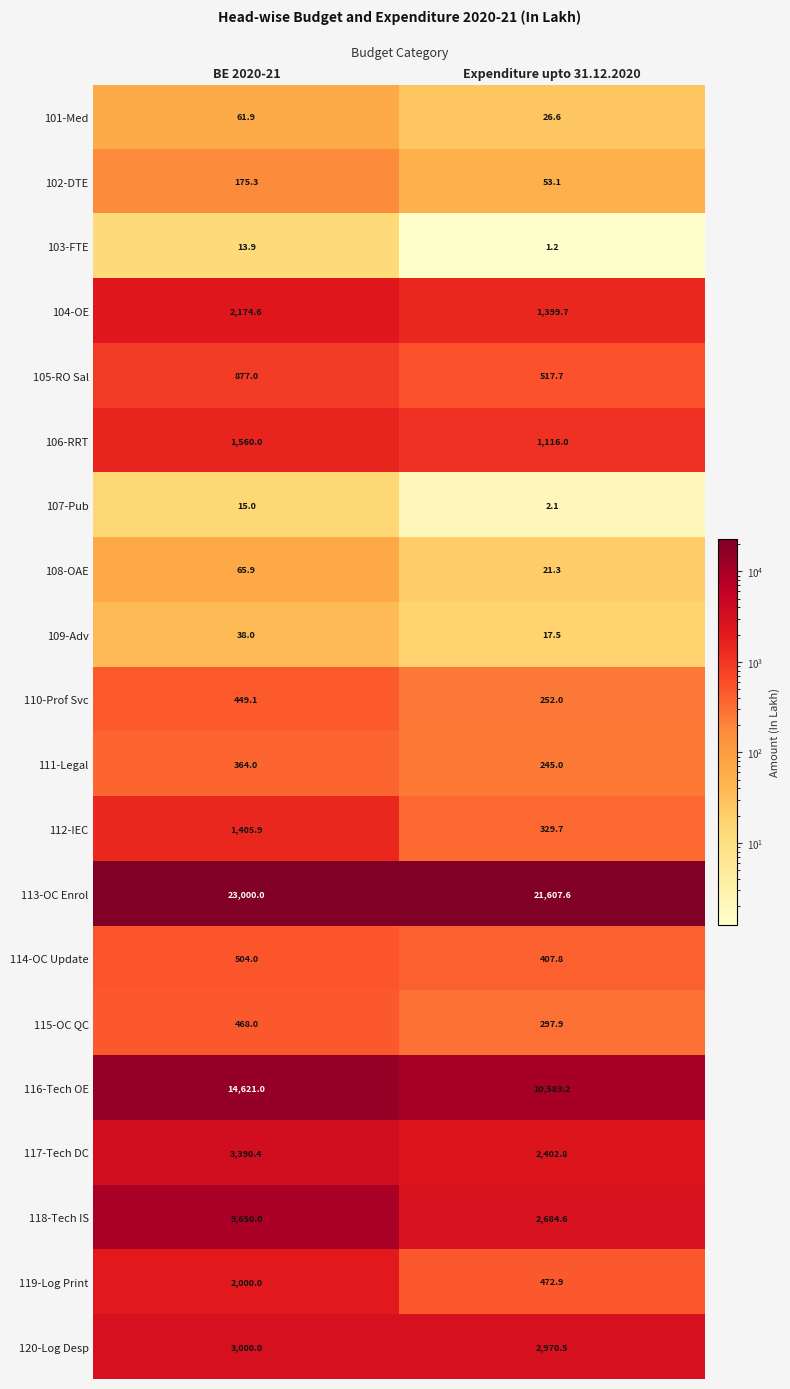

Which series changed the most between BE 2020-21 and Expenditure upto 31.12.2020?

118-Tech IS